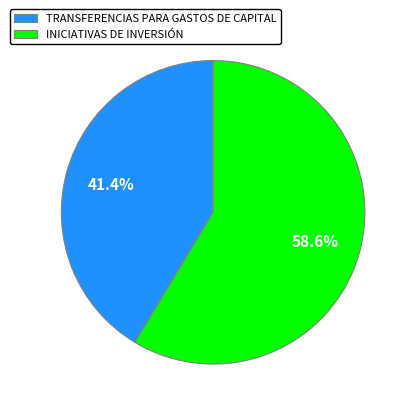

Rank the categories by value from lowest to highest.

TRANSFERENCIAS PARA GASTOS DE CAPITAL, INICIATIVAS DE INVERSIÓN